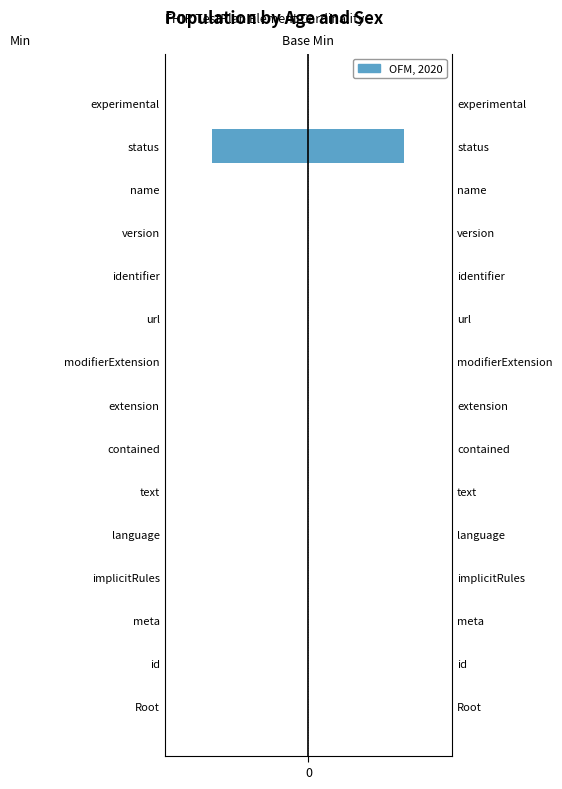

Are the bars grouped side by side (vs. stacked)?

Yes